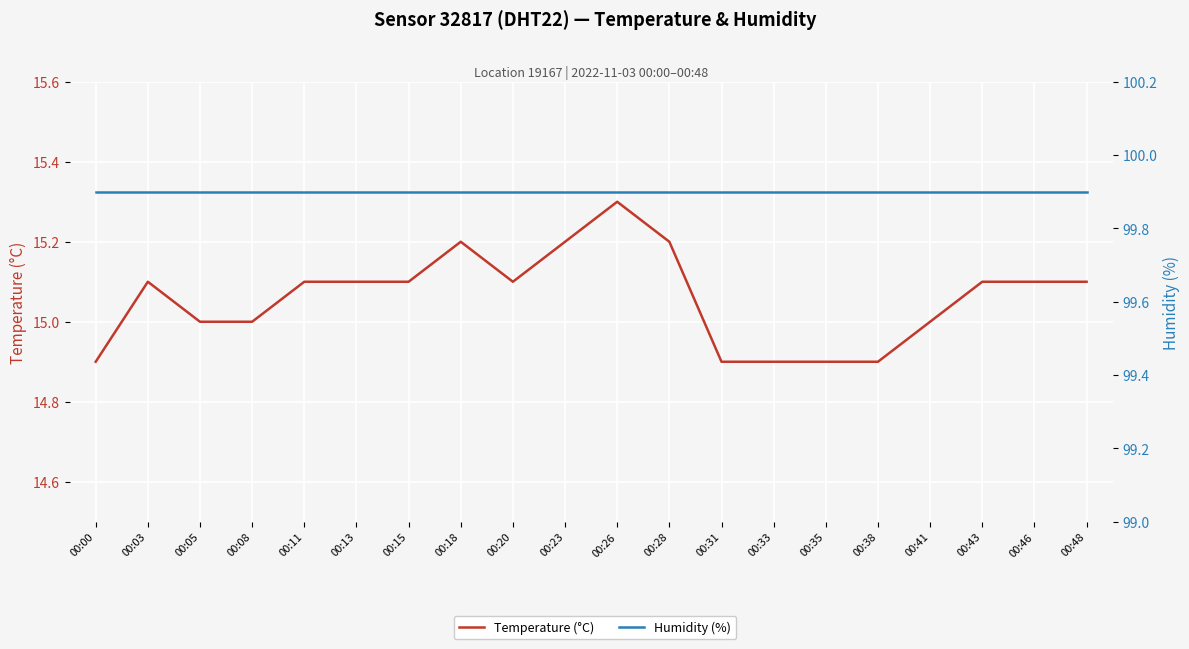

Is the value of Humidity (%) at 00:03 greater than the value of Temperature (°C) at 00:15?

Yes